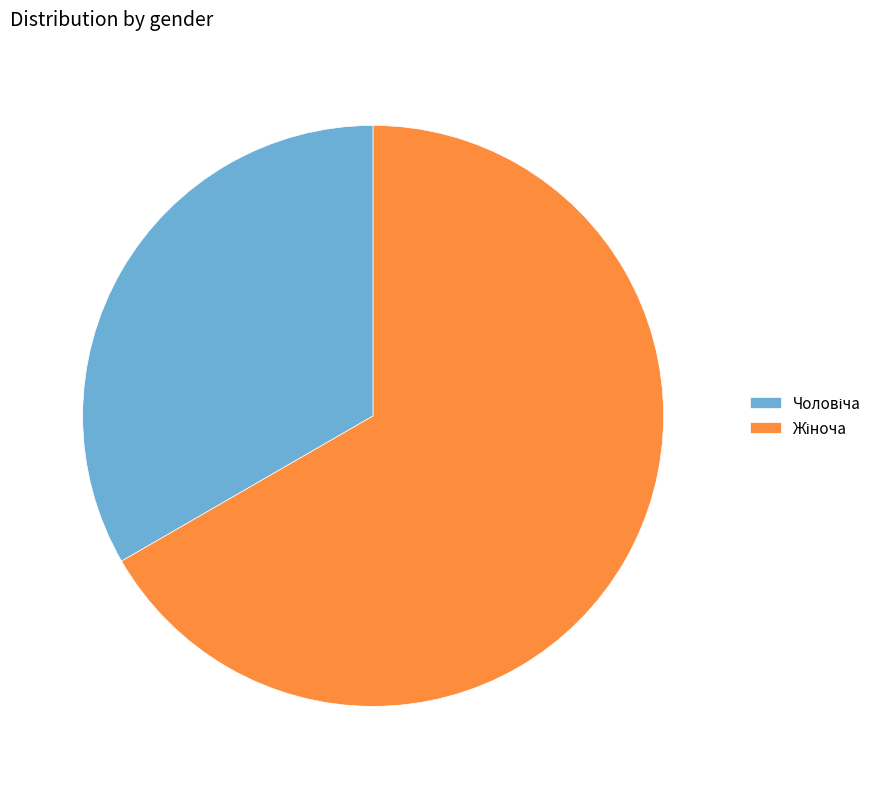

Is there any slice that represents more than half of the pie?

Yes